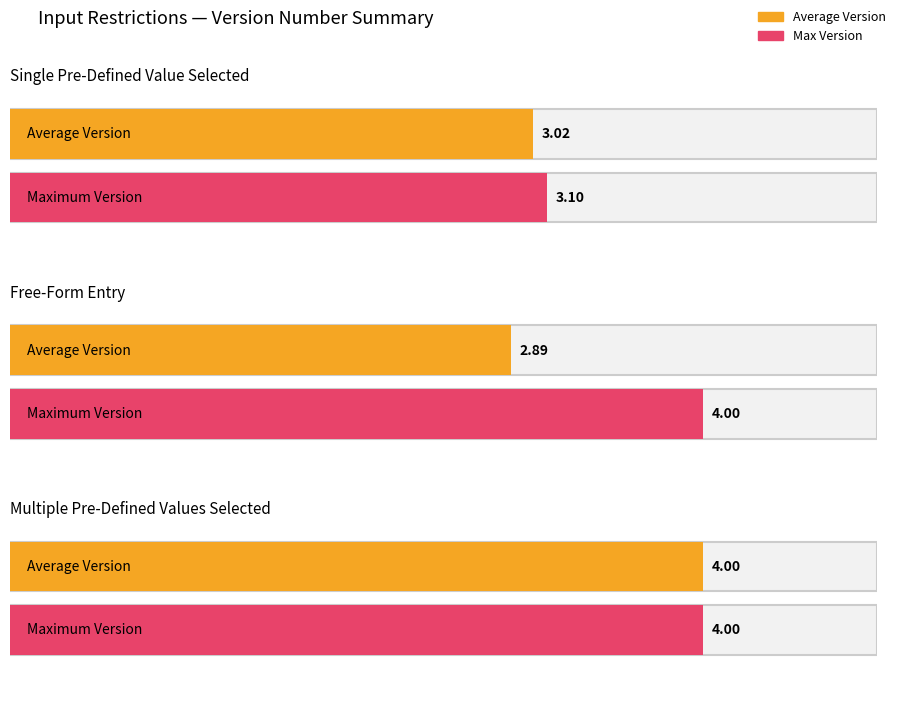

Between Free-Form Entry and Free-Form Entry, which is larger?

Free-Form Entry